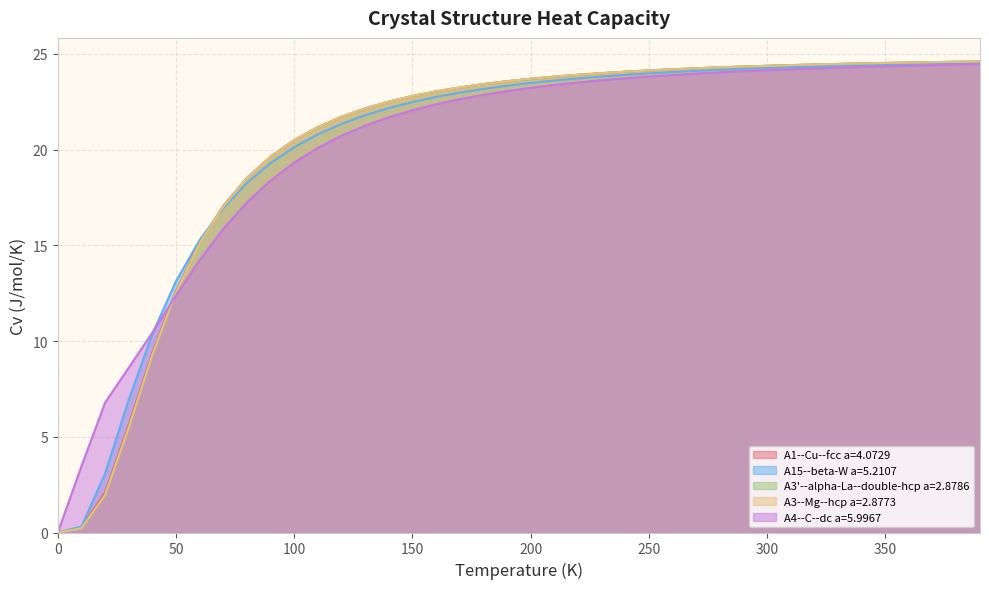

The A15--beta-W a=5.2107 series shows 24.2 at 290.0. True or false?

True